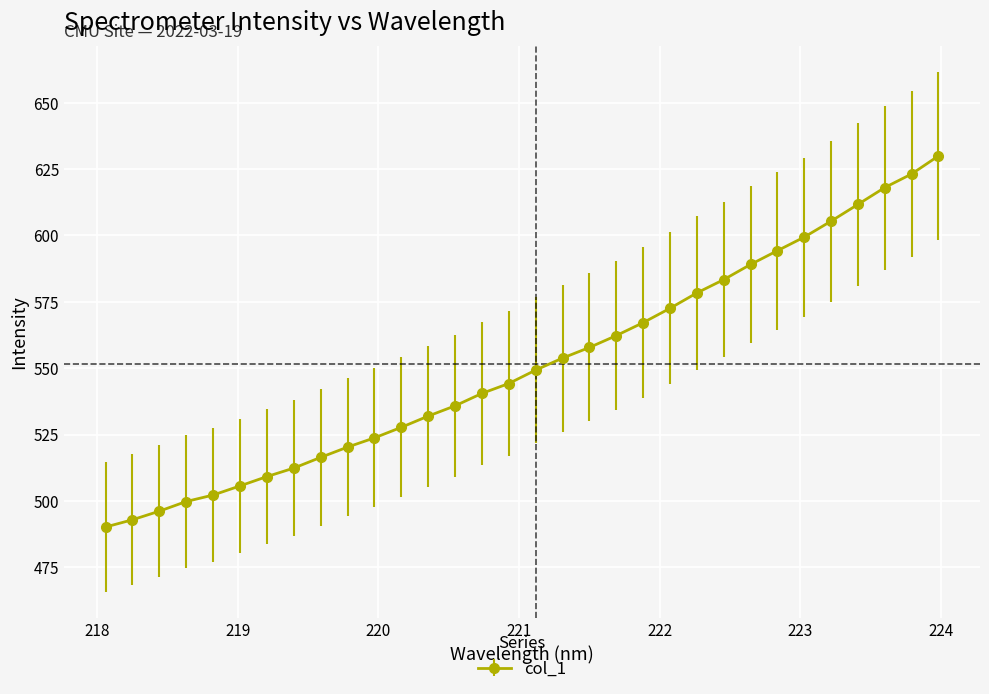

What is the smallest value displayed?

490.2